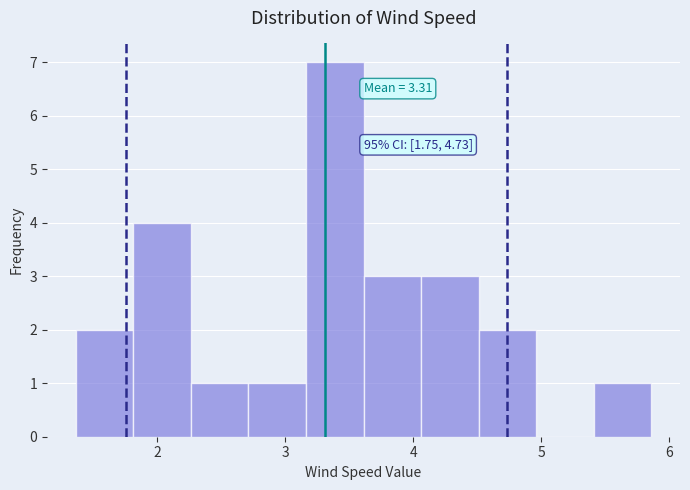

Over which range of the x-axis is the bar tallest?

3.2 to 3.6